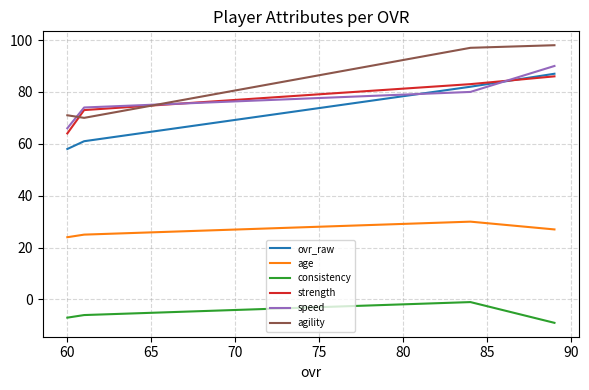

How many lines are shown in the chart?

6